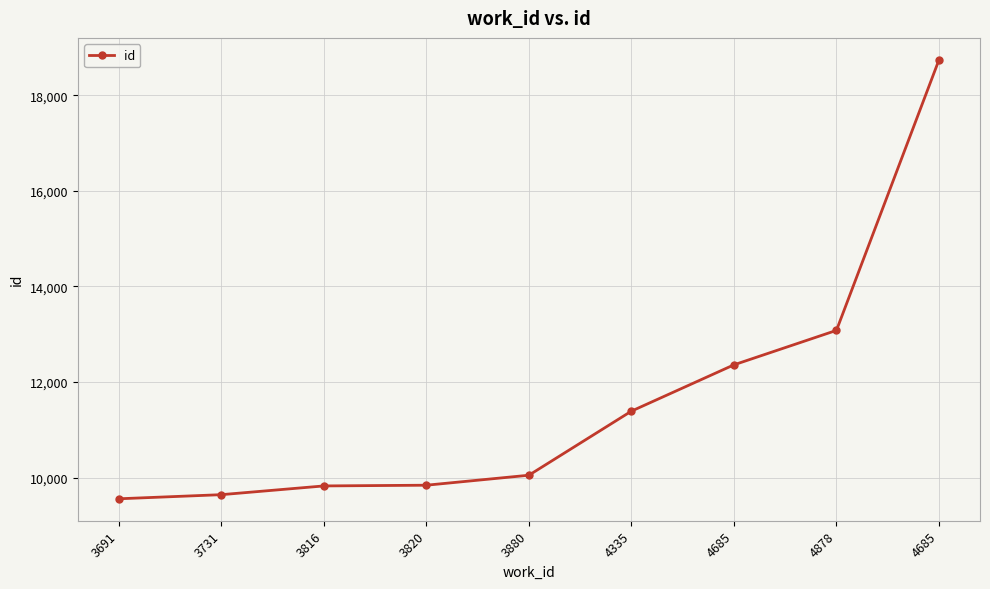

How many lines are shown in the chart?

1